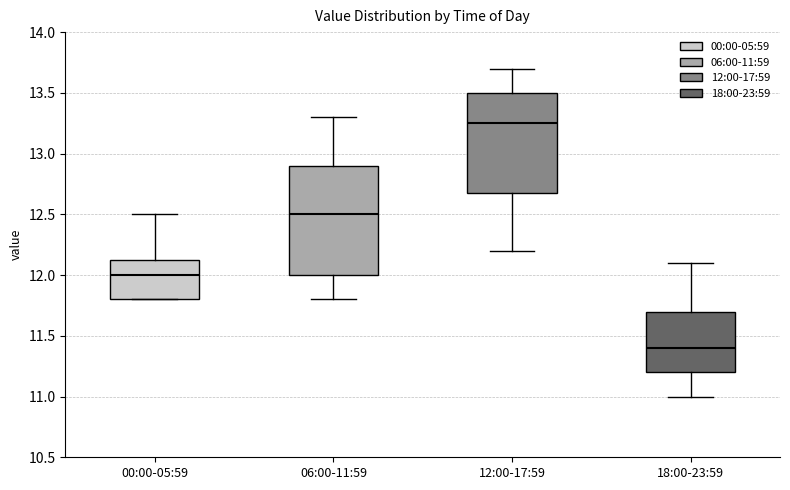

Which box has the highest median line?

12:00-17:59